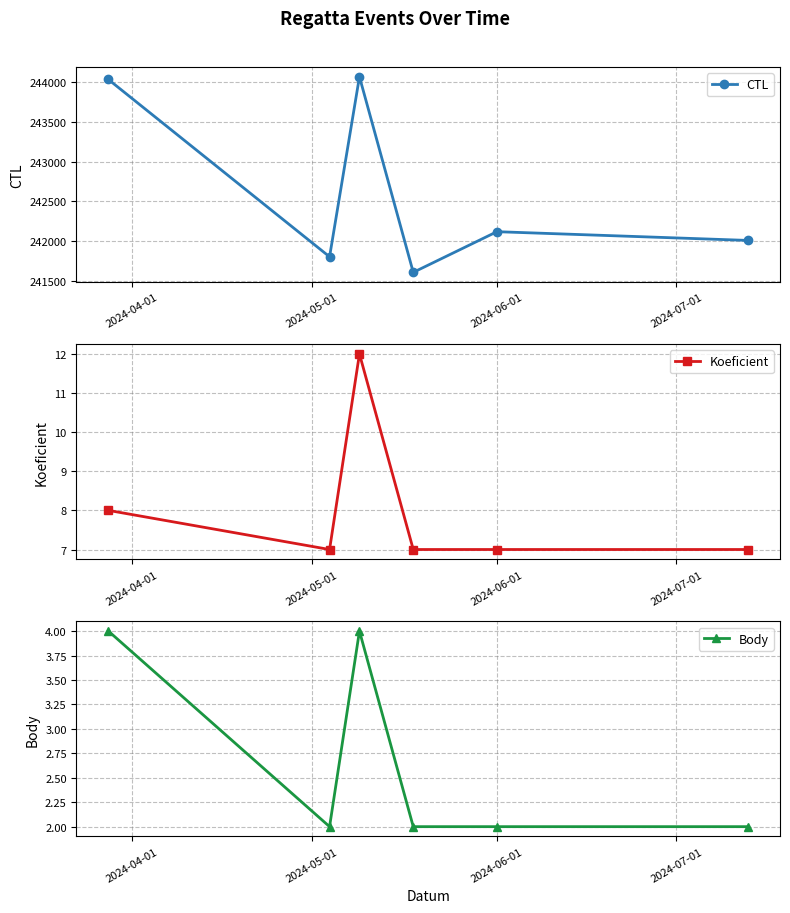

What is the value of the Body point at the 5th from the left?

2